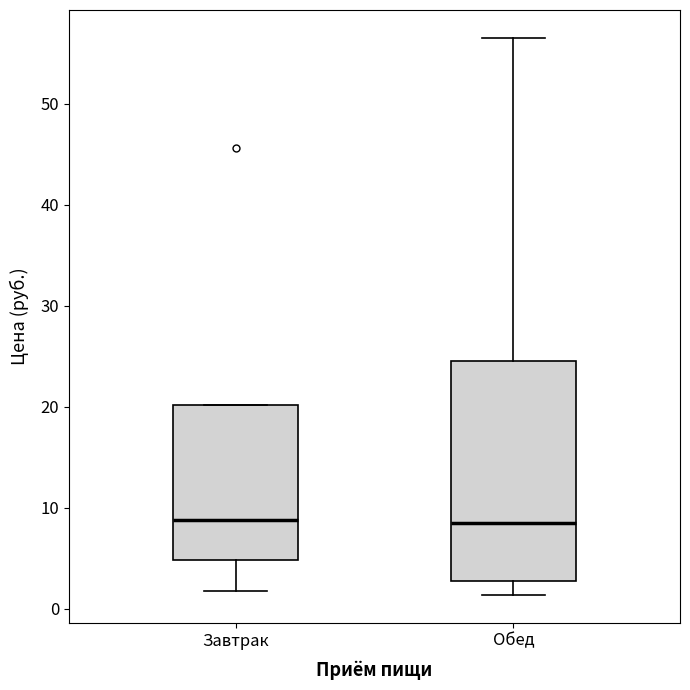

Reading left to right, transcribe this box plot: for each box, give where its median line is, the range the box spans, and where its two whiskers end, as read against the y-axis. The values are not printed on the chart, so give them approximately, as read against the axis.

Завтрак: median 9, box 5 to 20, whiskers 2 to 20
Обед: median 9, box 3 to 25, whiskers 1 to 57